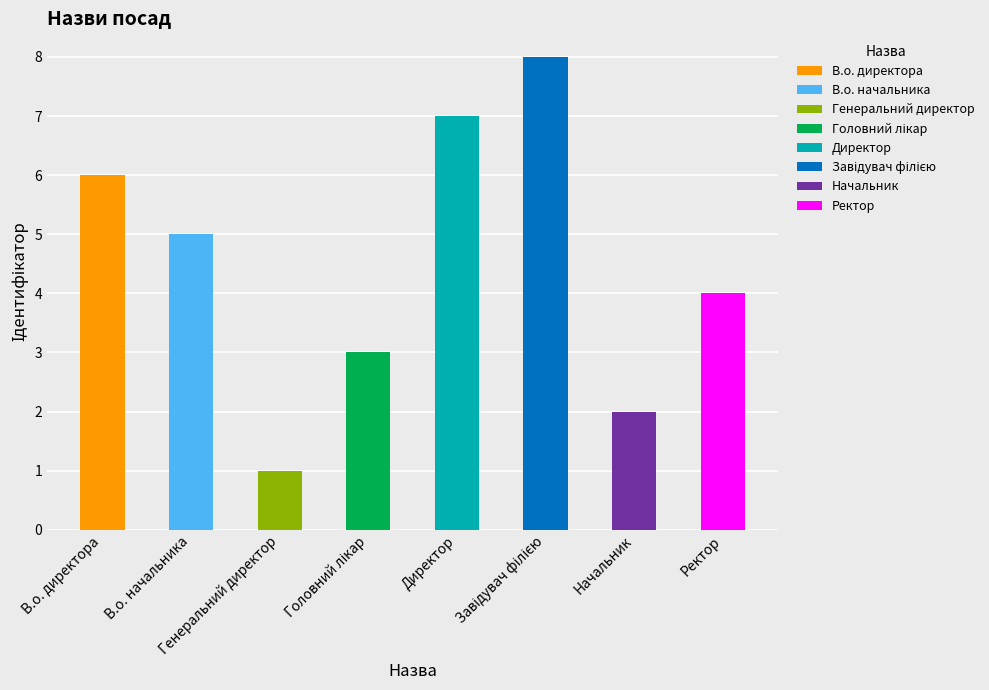

List the labels in order of value, largest first.

Завідувач філією, Директор, В.о. директора, В.о. начальника, Ректор, Головний лікар, Начальник, Генеральний директор